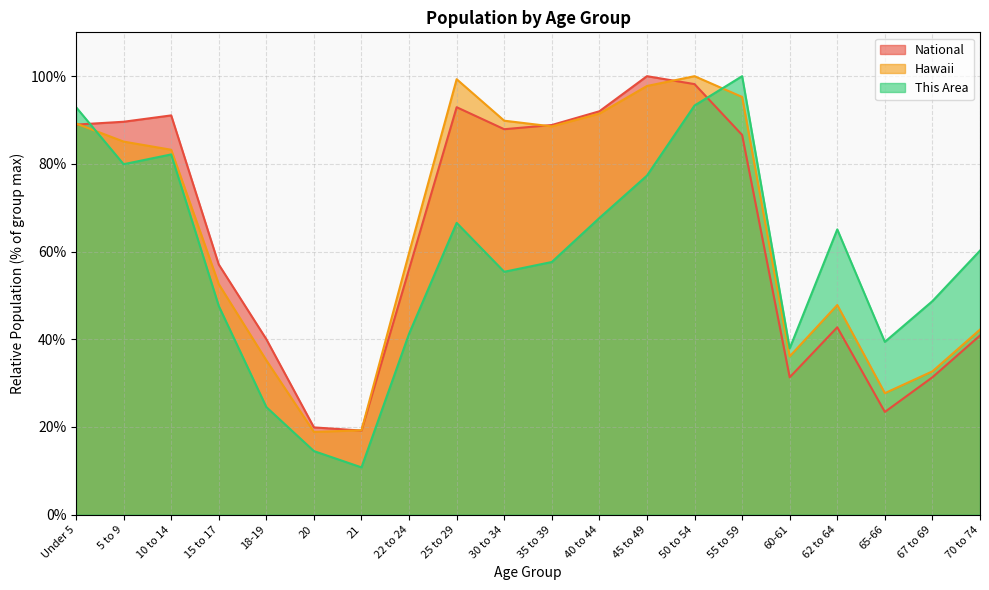

Is it true that This Area equals 59.0 at 65-66?

False